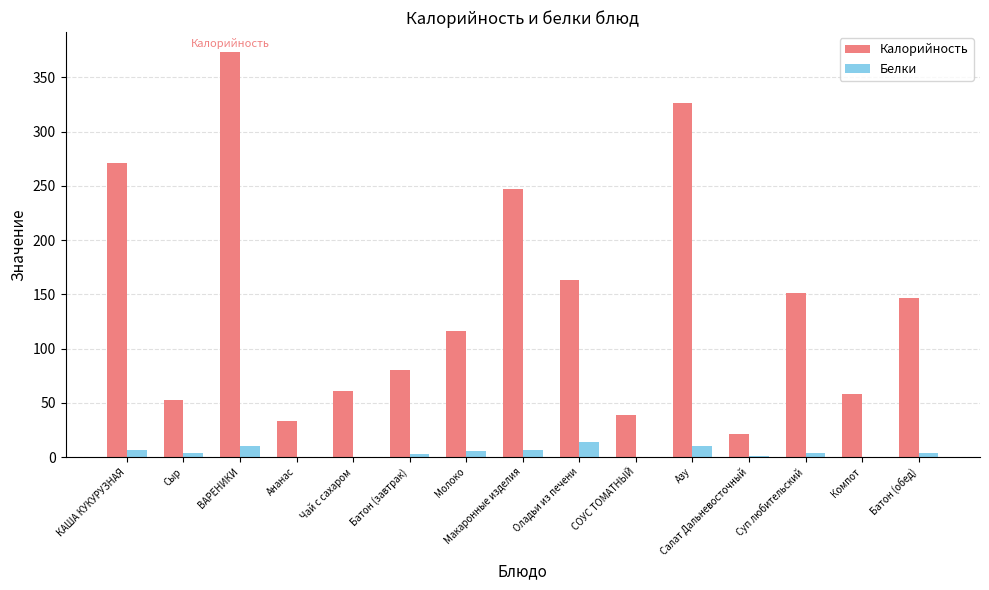

The value of Калорийность at Чай с сахаром is 60.7. True or false?

True